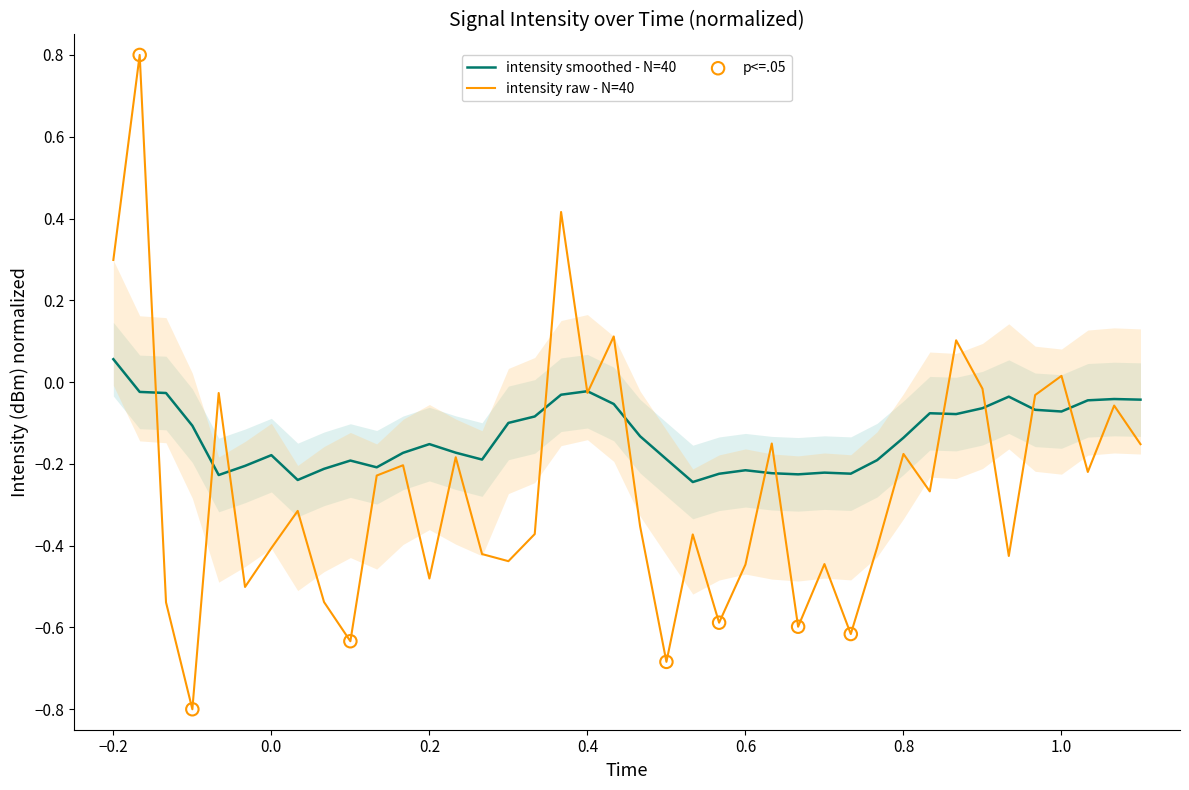

Which category has the highest value in the intensity smoothed - N=40 series?

−0.2